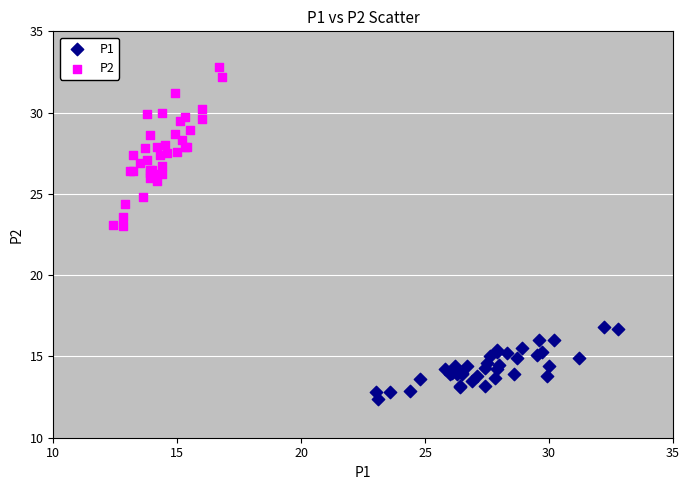

What are all the series names shown in the legend?

P1, P2